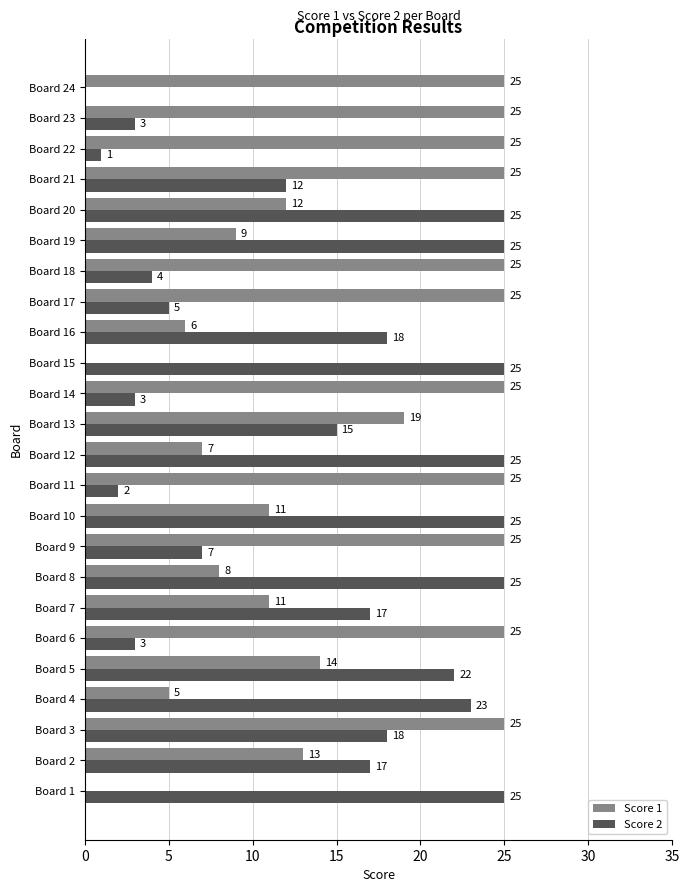

Count the number of categories in the chart.

24